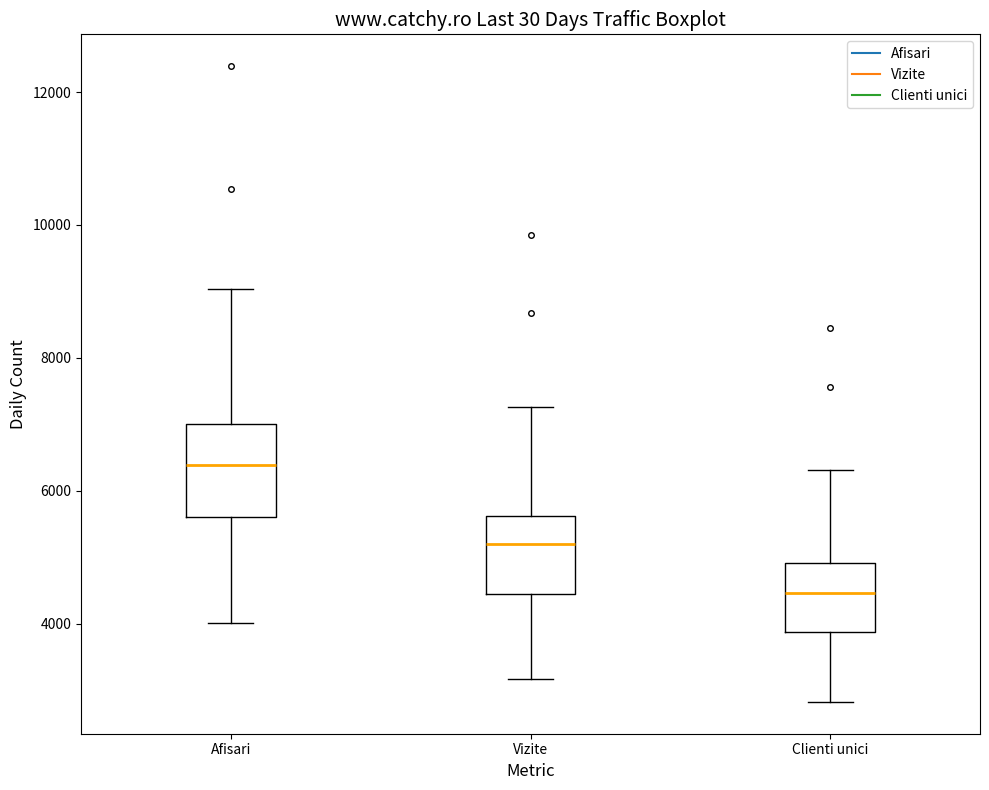

Where does the median line of the box for Clienti unici sit on the y-axis? The values are not printed on the chart, so give them approximately, as read against the axis.

4400